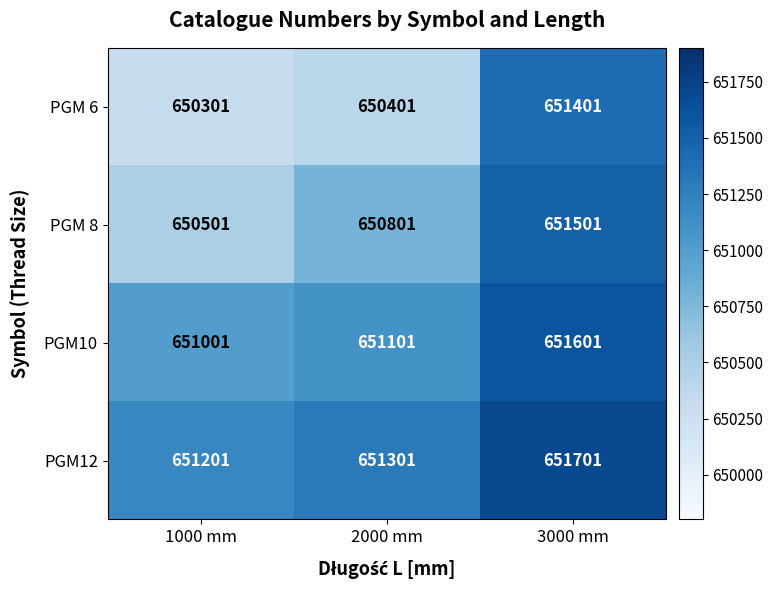

The value of PGM10 at 2000 mm is 974366. True or false?

False